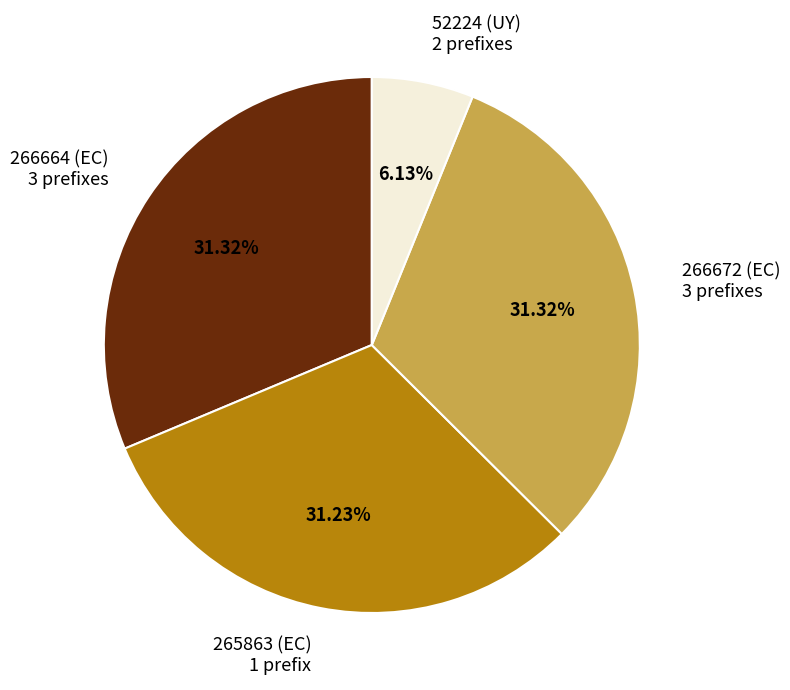

Does any single category account for the majority?

No